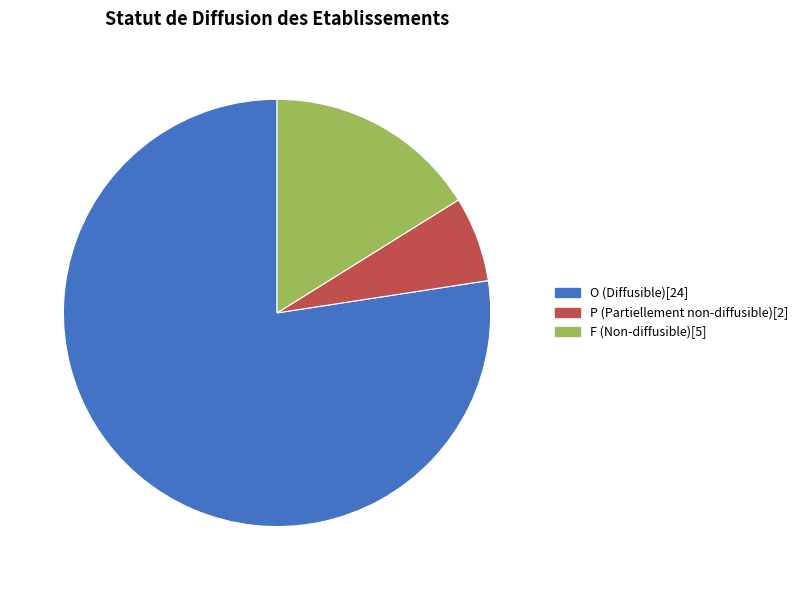

What is the largest slice in the pie chart?

O